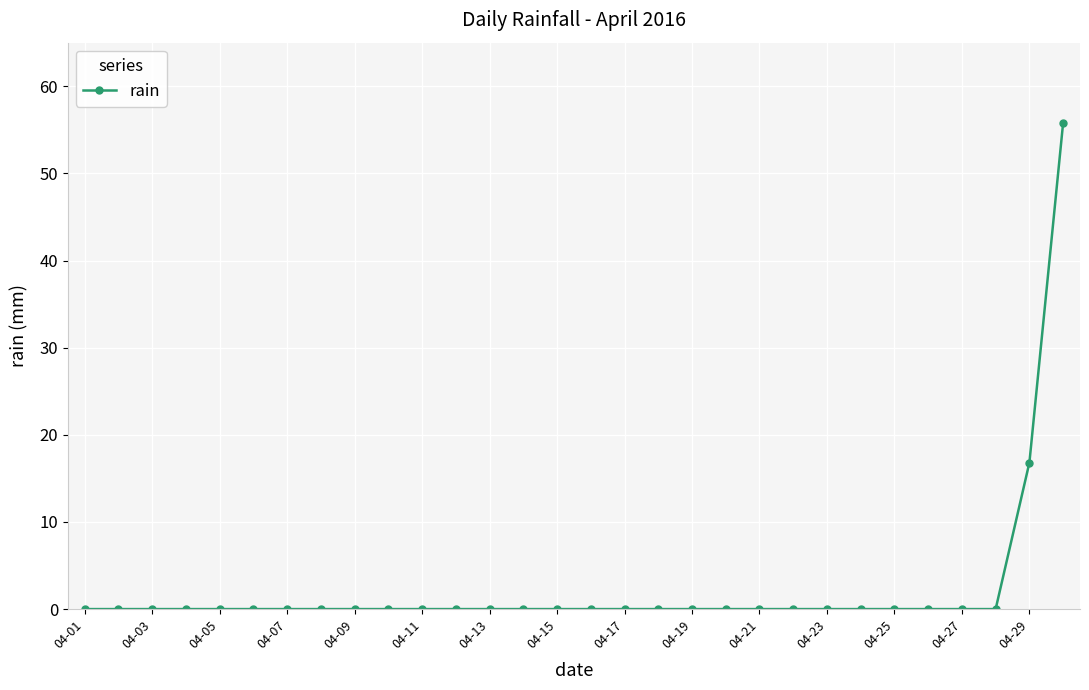

What is the sum of all values?

72.6